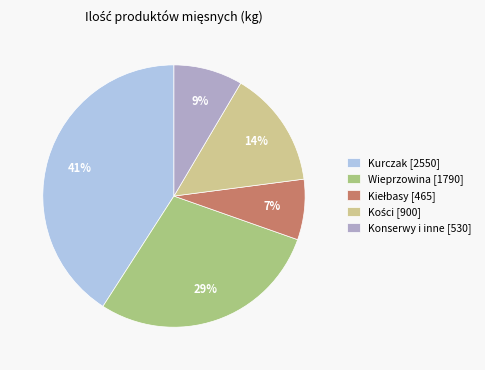

To the nearest percent, what portion does Konserwy i inne [530] represent?

9%